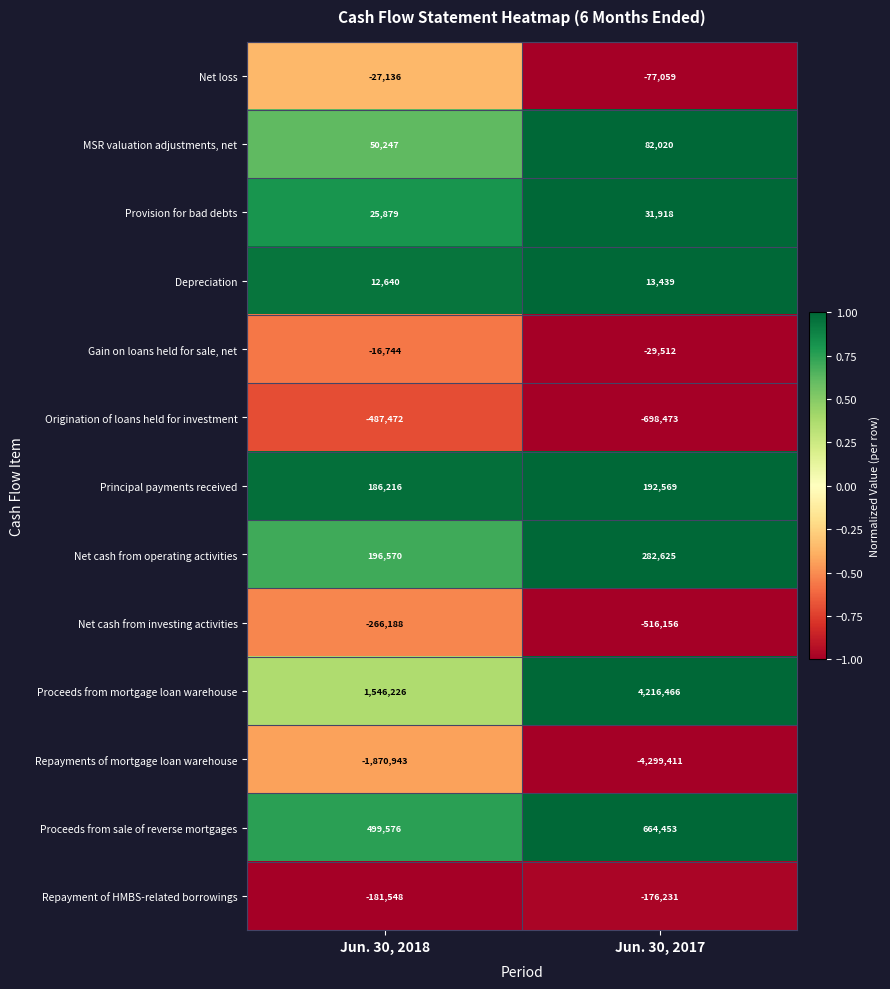

What is the minimum value shown in the chart?

-4299411